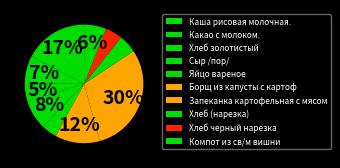

To the nearest percent, what percentage of the pie is Яйцо вареное?

4%